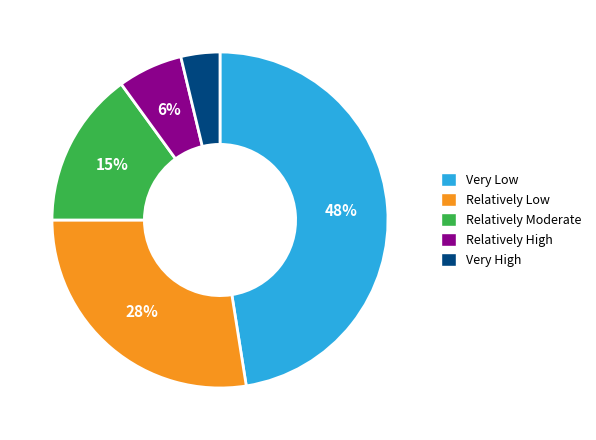

To the nearest percent, what percentage of the pie is Very High?

4%